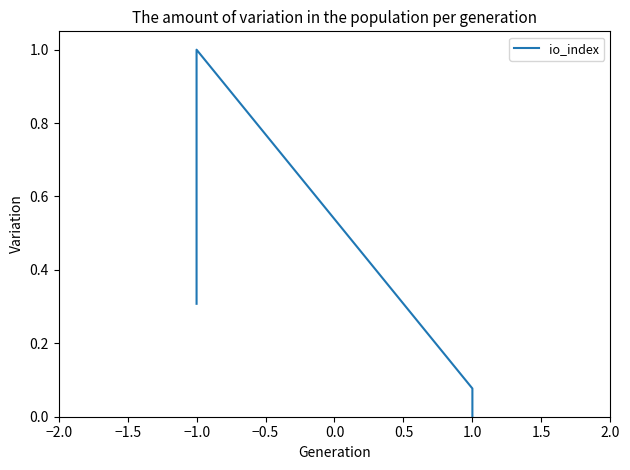

Does the chart display data point markers on the line(s)?

No